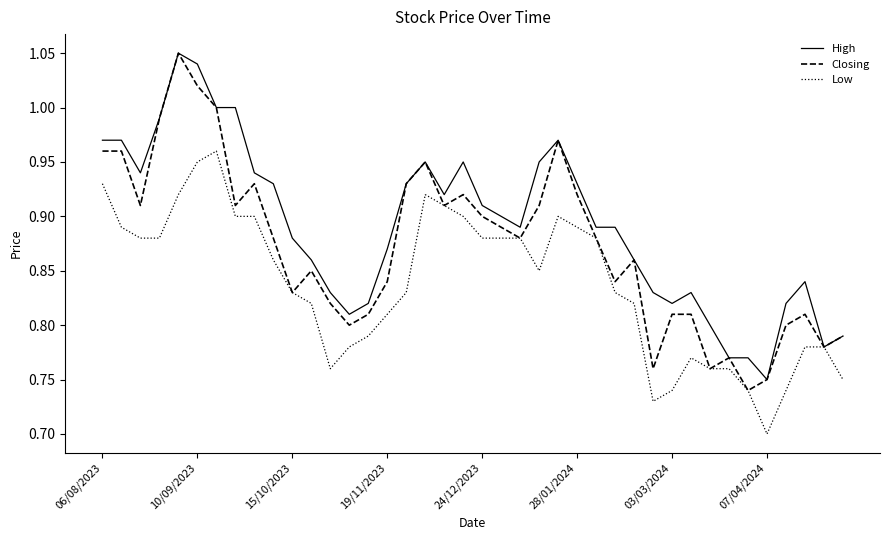

Rank the series by their average value, from highest to lowest.

High, Closing, Low